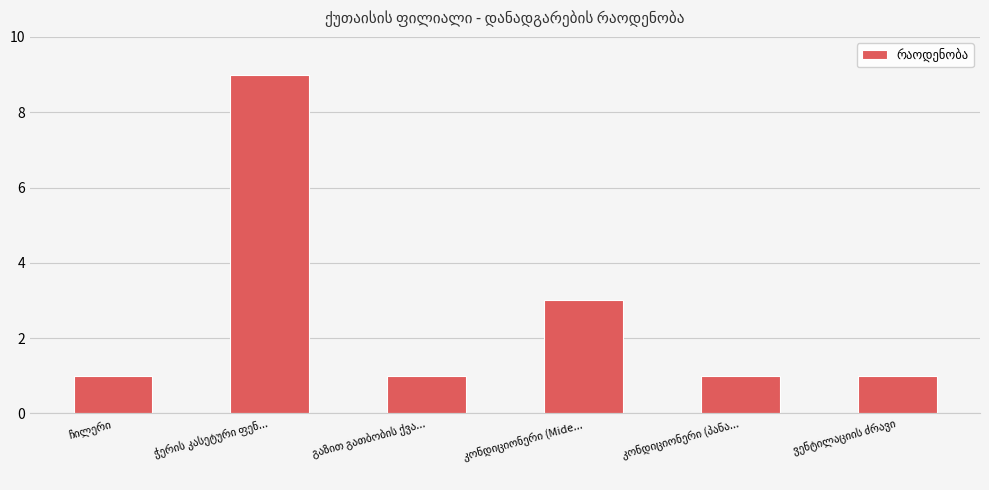

How many data points does each series have?

6